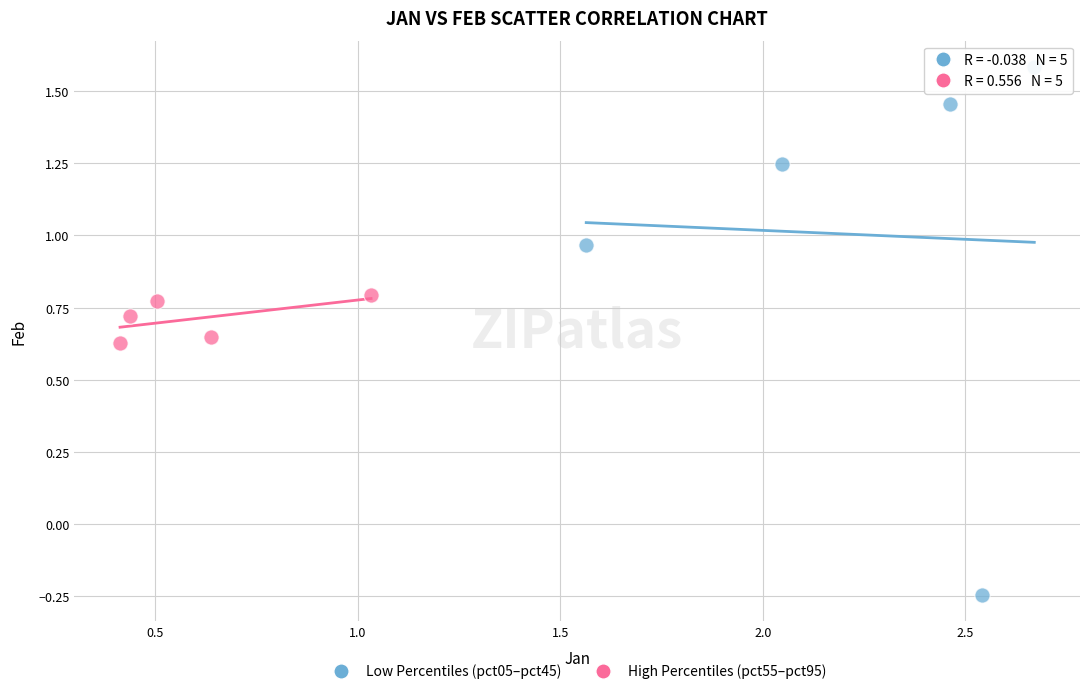

Which series has the largest Y range (max minus min)?

Low Percentiles (pct05–pct45)